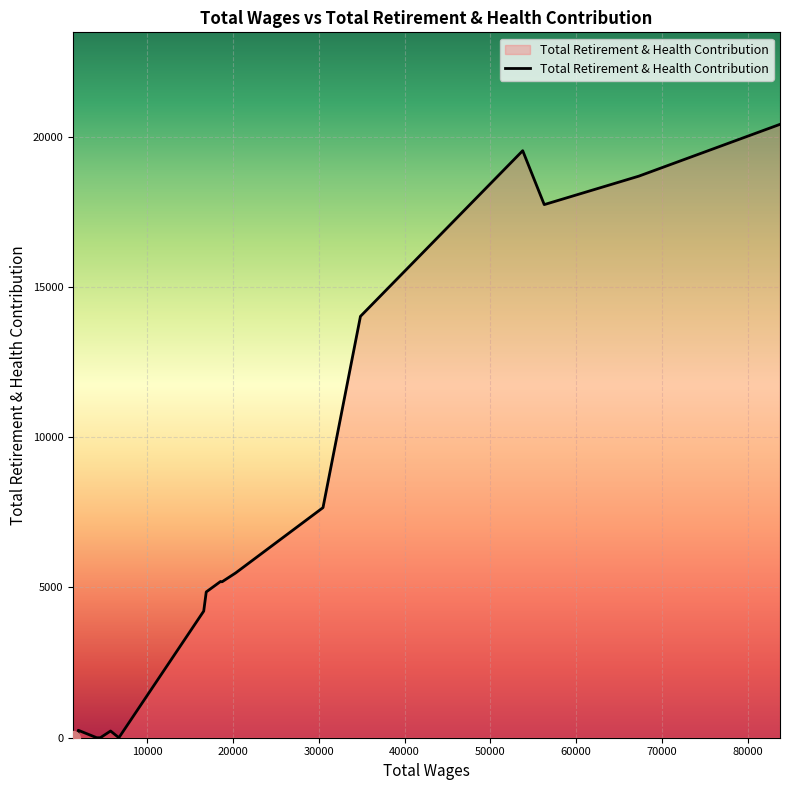

Does the chart display data point markers on the line(s)?

No